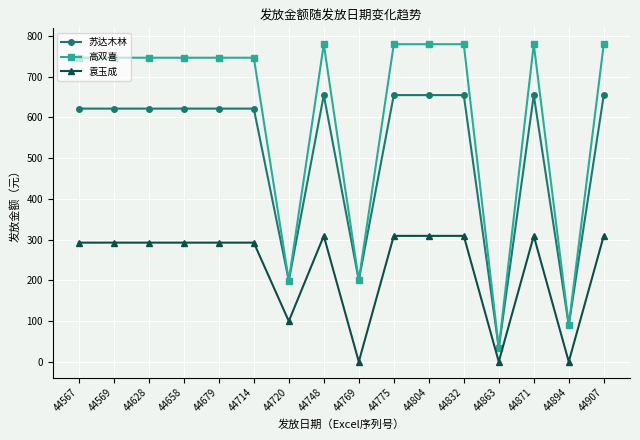

Which series has the largest total across all categories?

高双喜